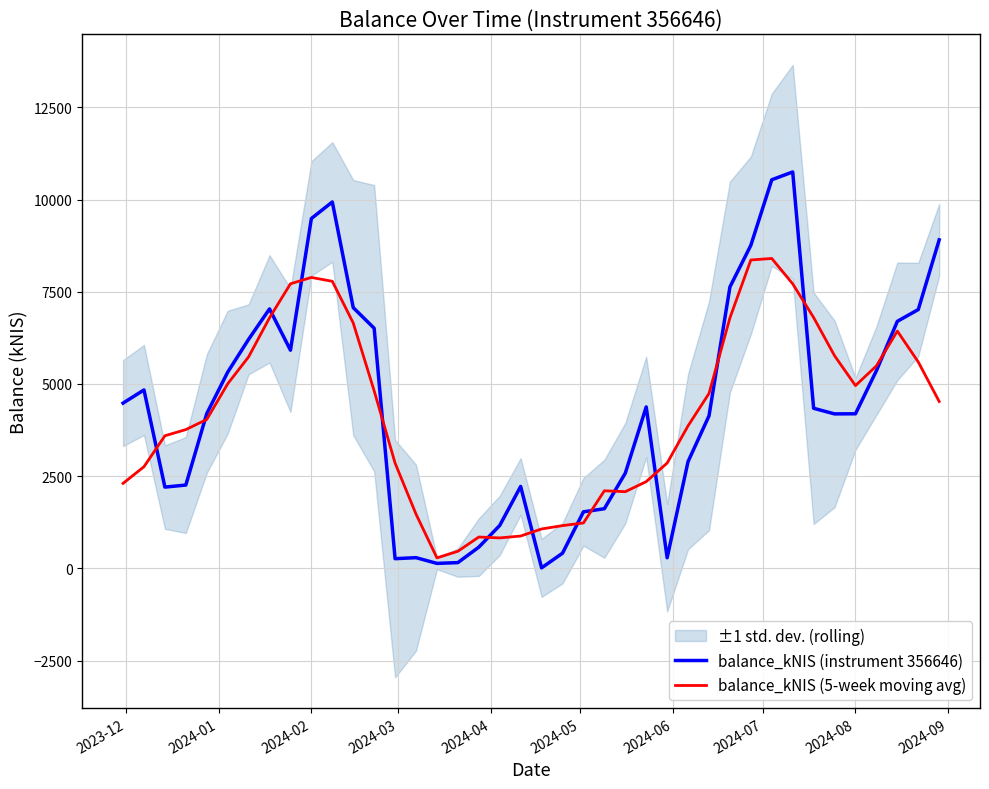

What is the value of the balance_kNIS (5-week moving avg) point at the 23rd from the left?

1231.4